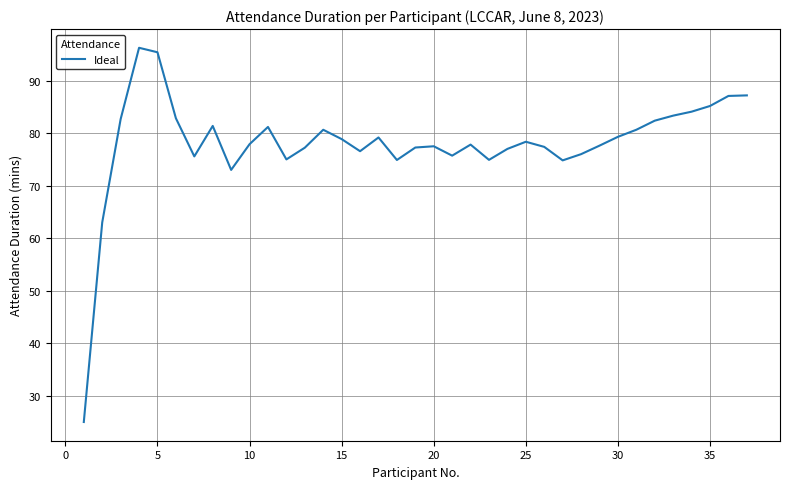

What is the minimum value shown in the chart?

25.0